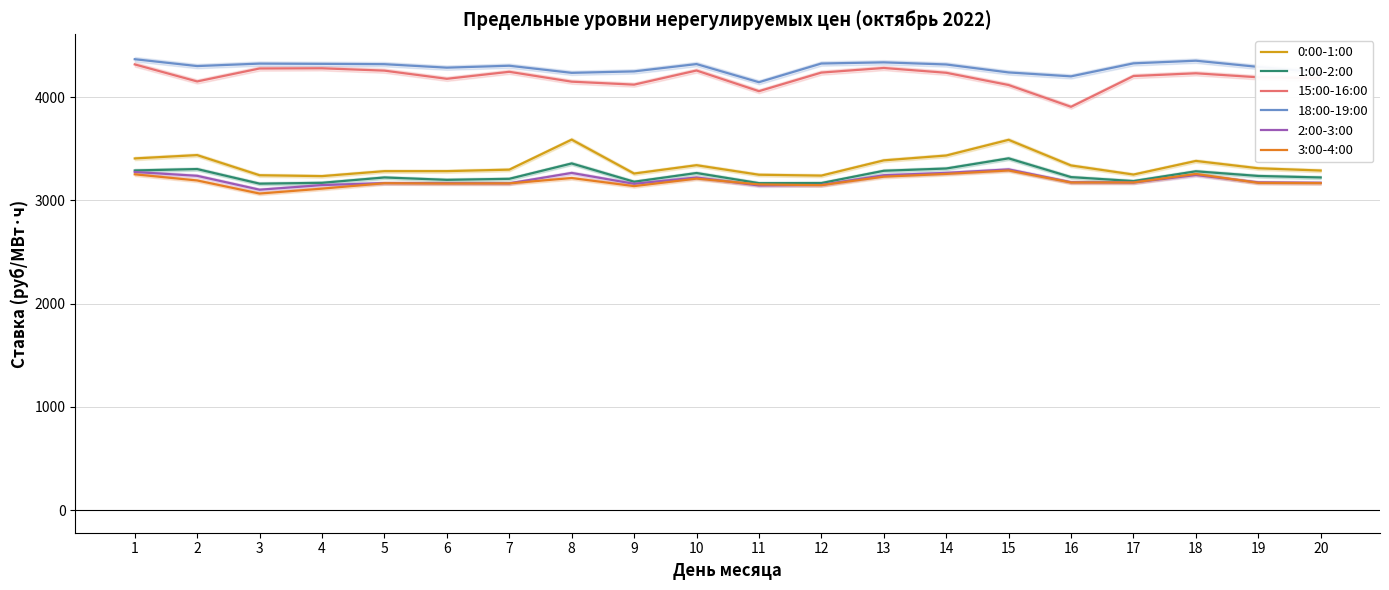

What is the value of the 15:00-16:00 point at the 5th from the left?

4255.5